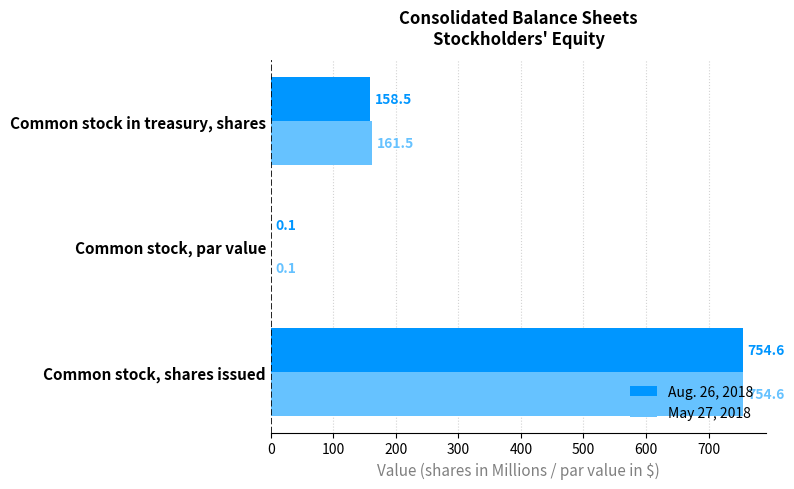

Is the value of Aug. 26, 2018 at Common stock in treasury, shares greater than the value of May 27, 2018 at Common stock in treasury, shares?

No